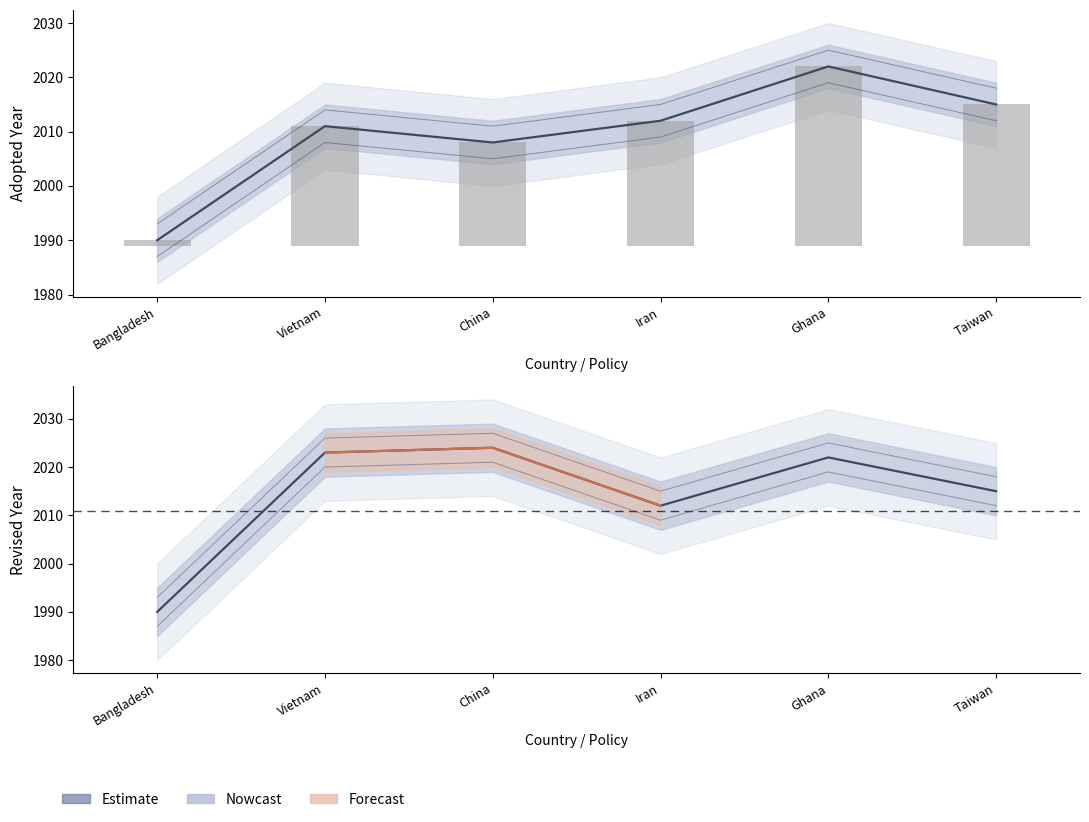

What is the greatest value displayed?

2024